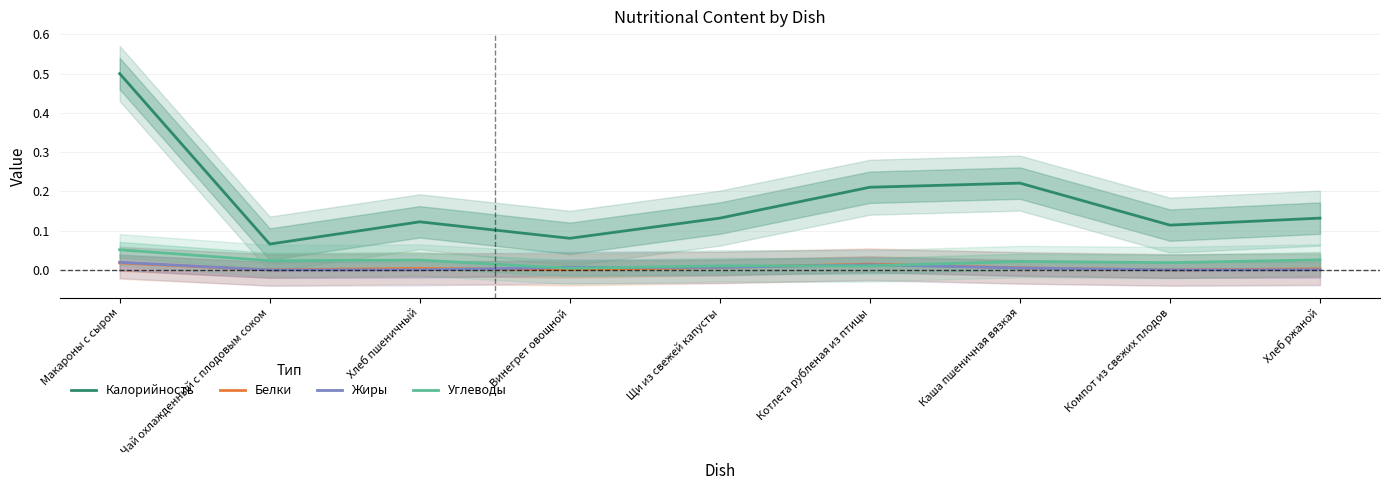

Where is the first local maximum for Углеводы?

Хлеб пшеничный